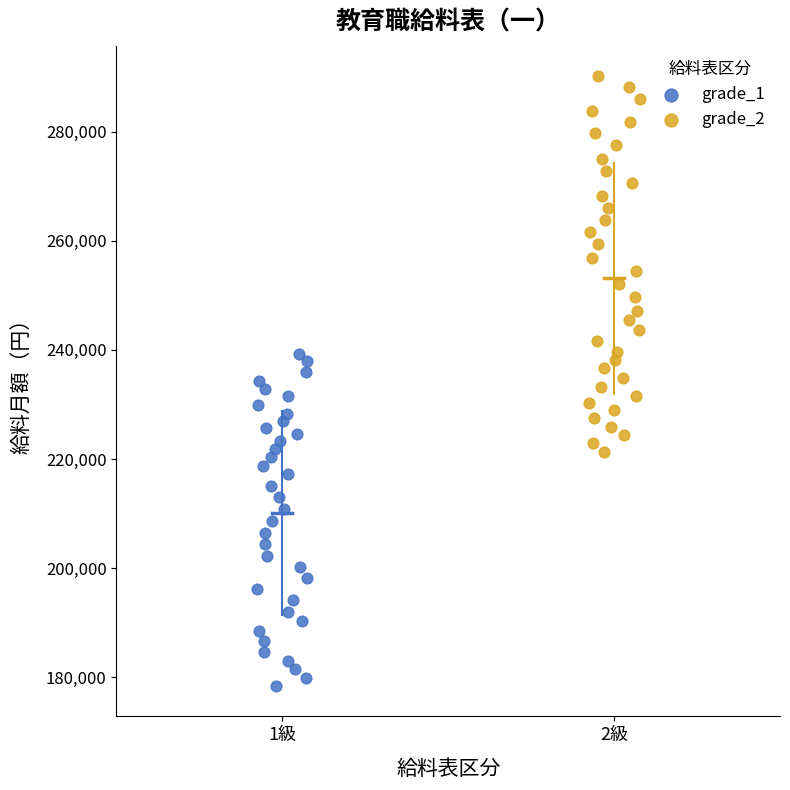

Which series contains the lowest Y value?

grade_1